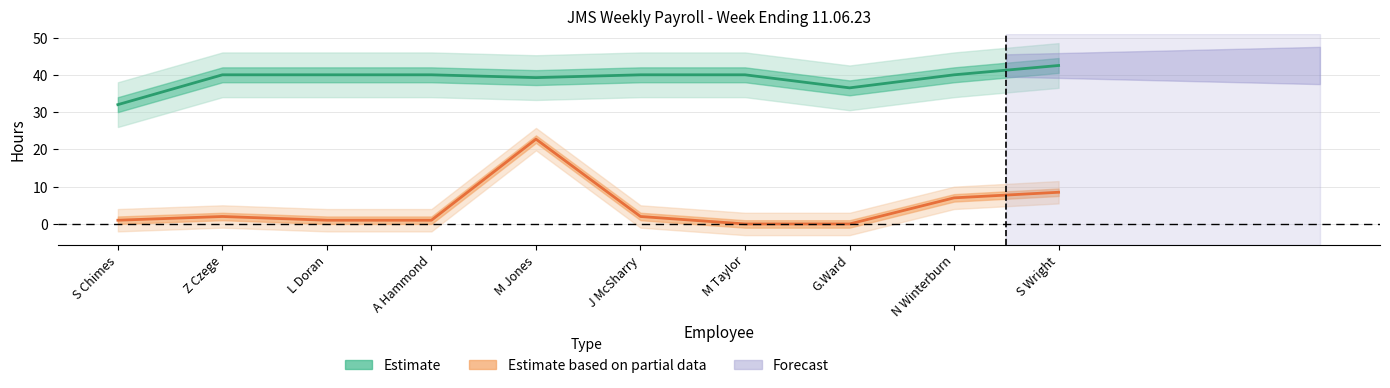

True or false: Estimate and Estimate based on partial data intersect in this chart.

False